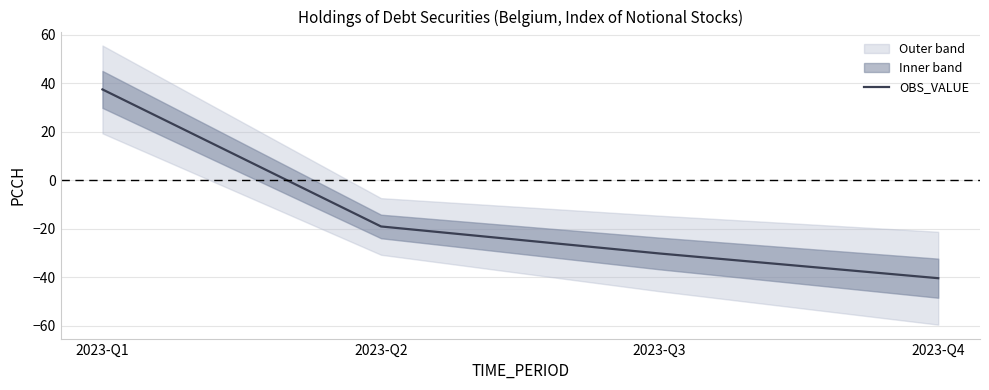

What is the value of the 4th point from the left?

-40.4